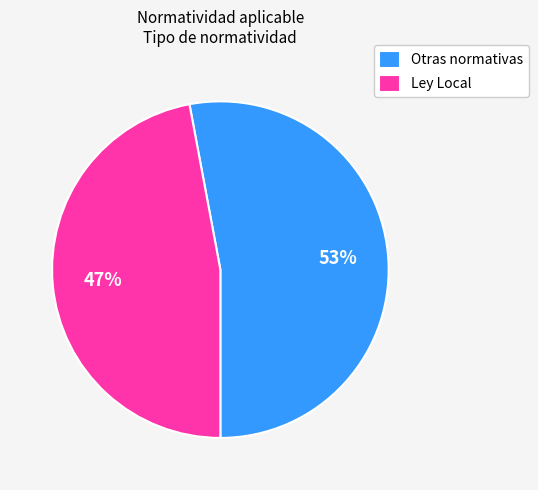

Count the number of slices in the pie.

2